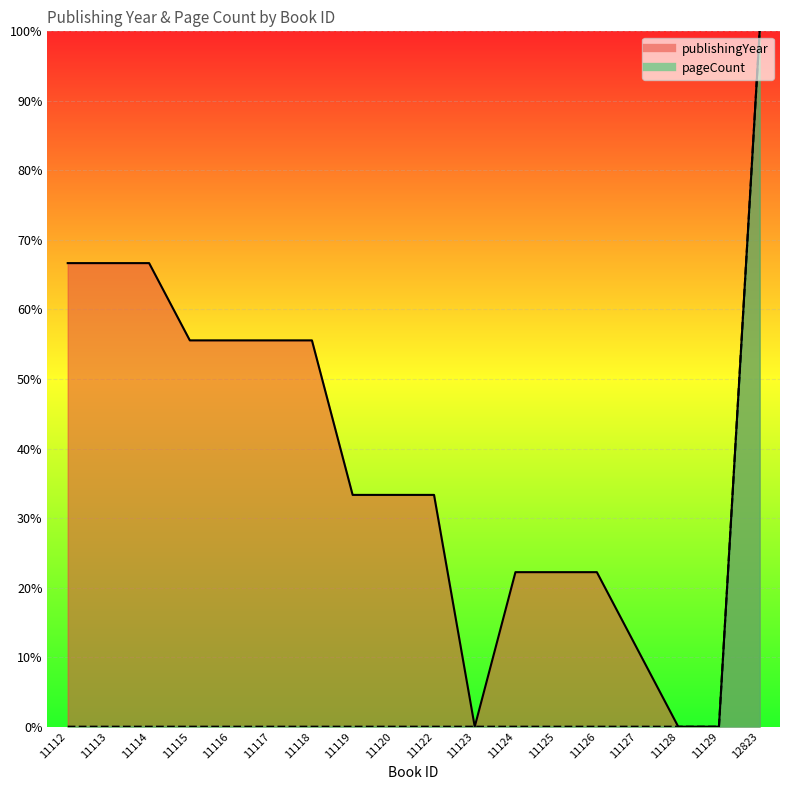

Where is the first local minimum for publishingYear?

11123